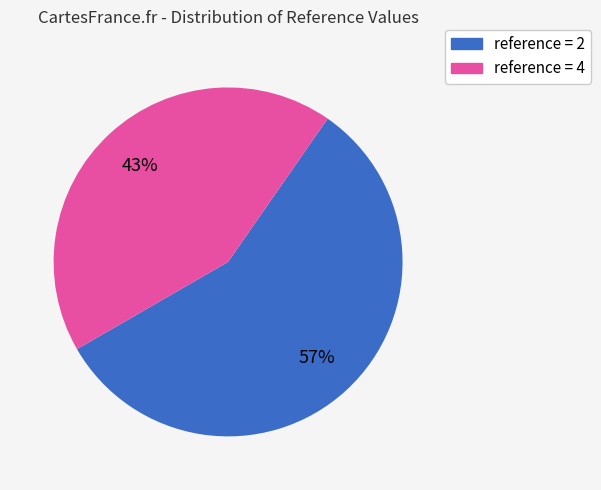

To the nearest percent, what is the average slice percentage?

50%